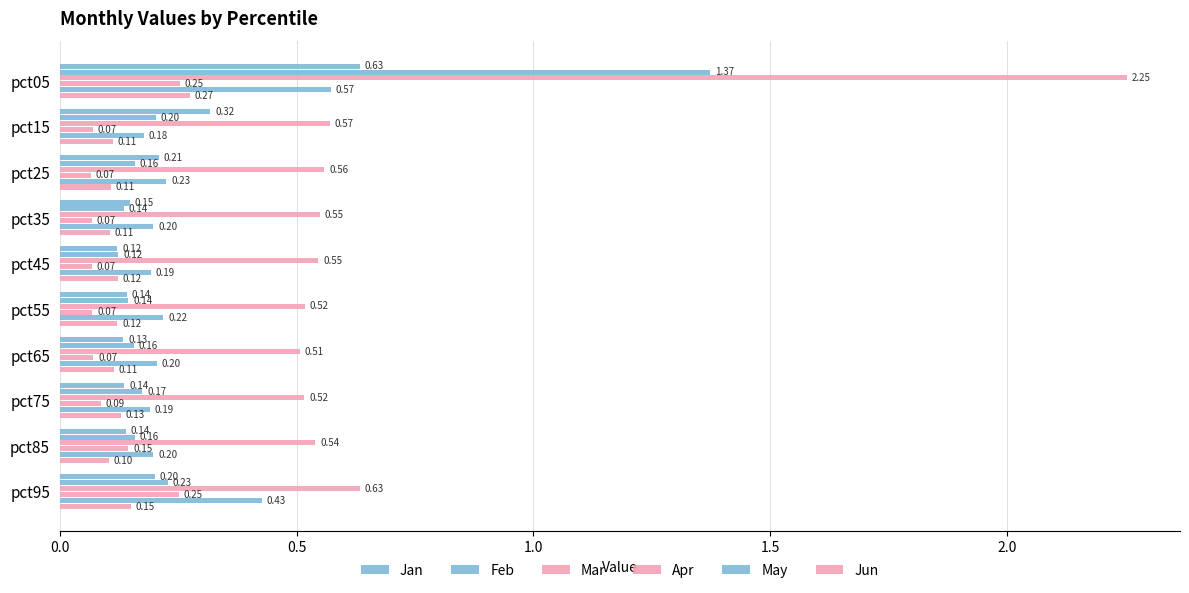

What is the difference between the second highest and minimum values in the Apr series?

0.2